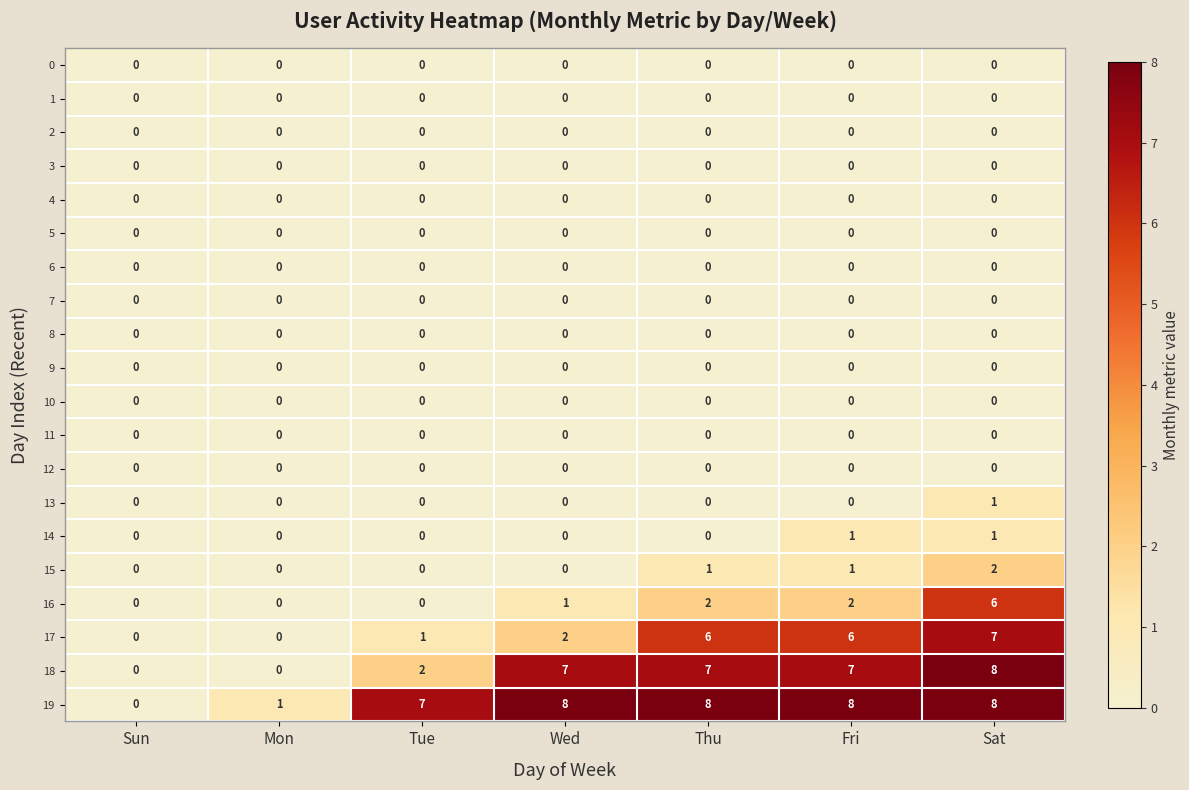

Which series has the largest total across all categories?

19